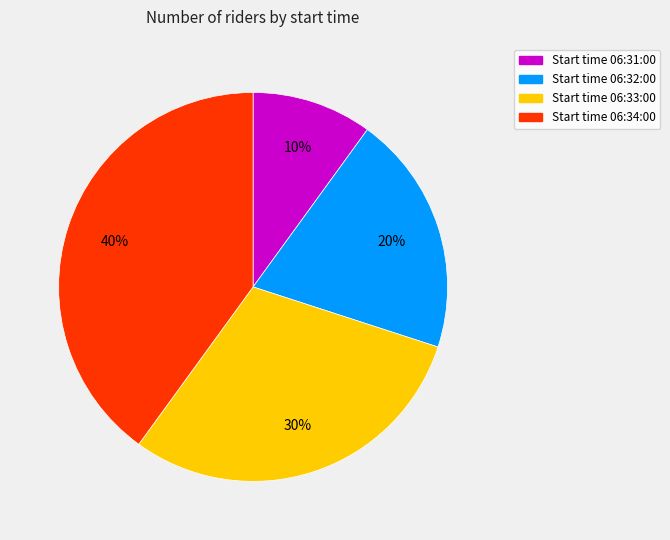

To the nearest percent, what is the difference between the largest and smallest slice percentages?

30%